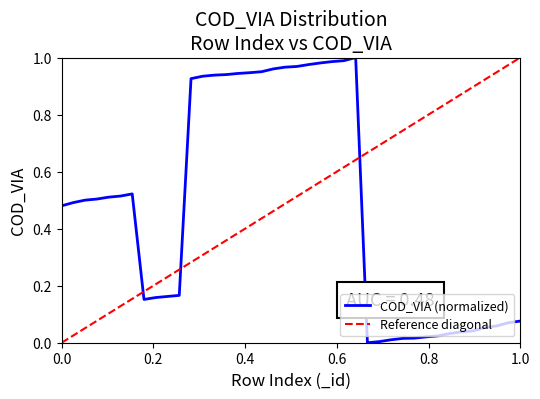

What is the difference between the maximum and minimum values?

1.0